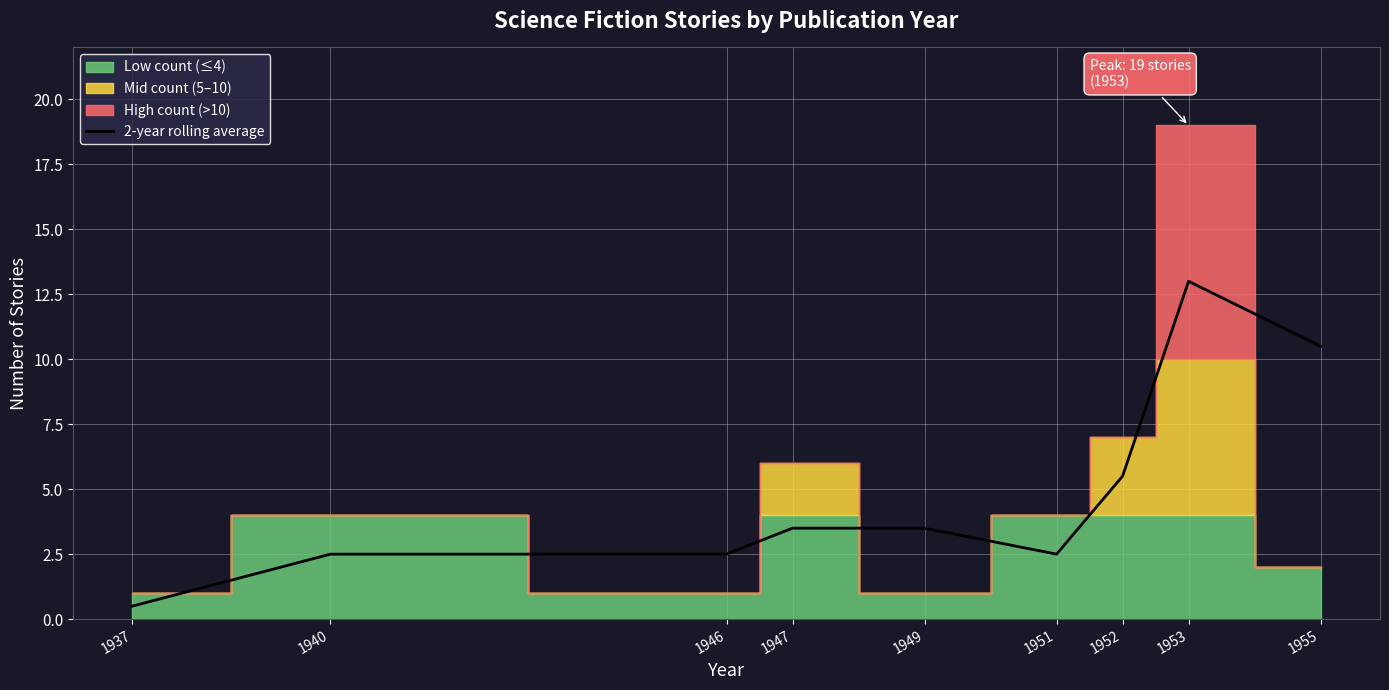

Where is the first local minimum?

1951